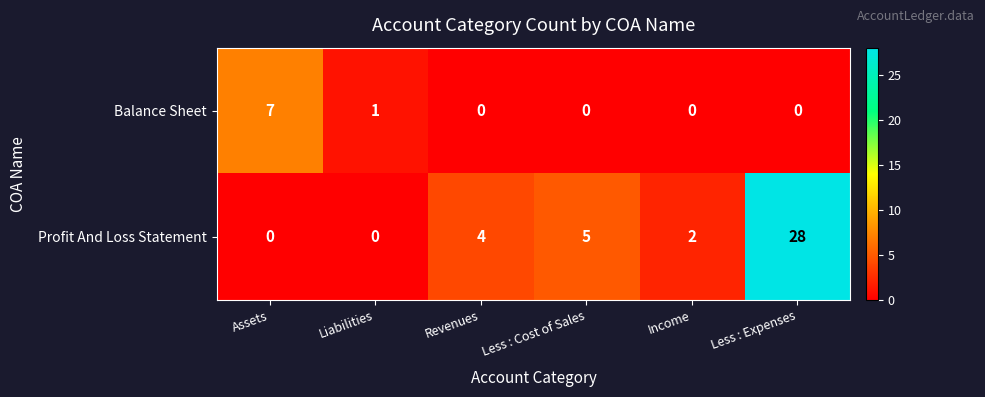

What is the maximum value shown in the chart?

28